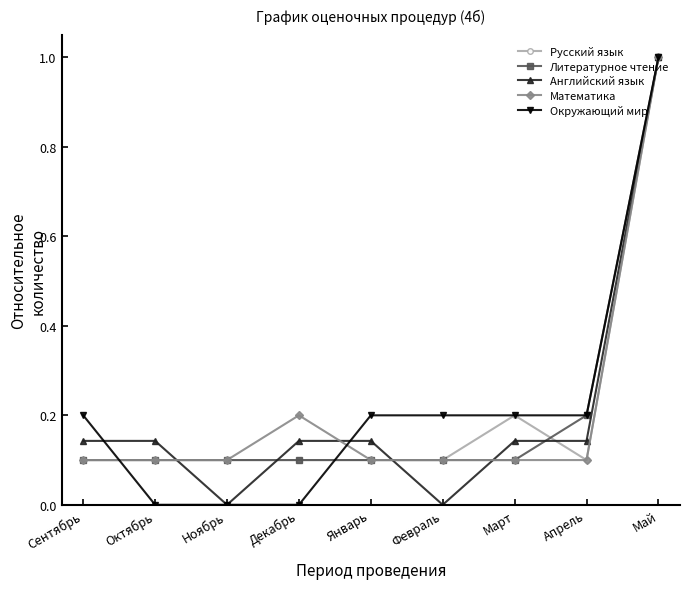

Between which two adjacent categories do Окружающий мир and Математика first intersect?

Сентябрь and Октябрь